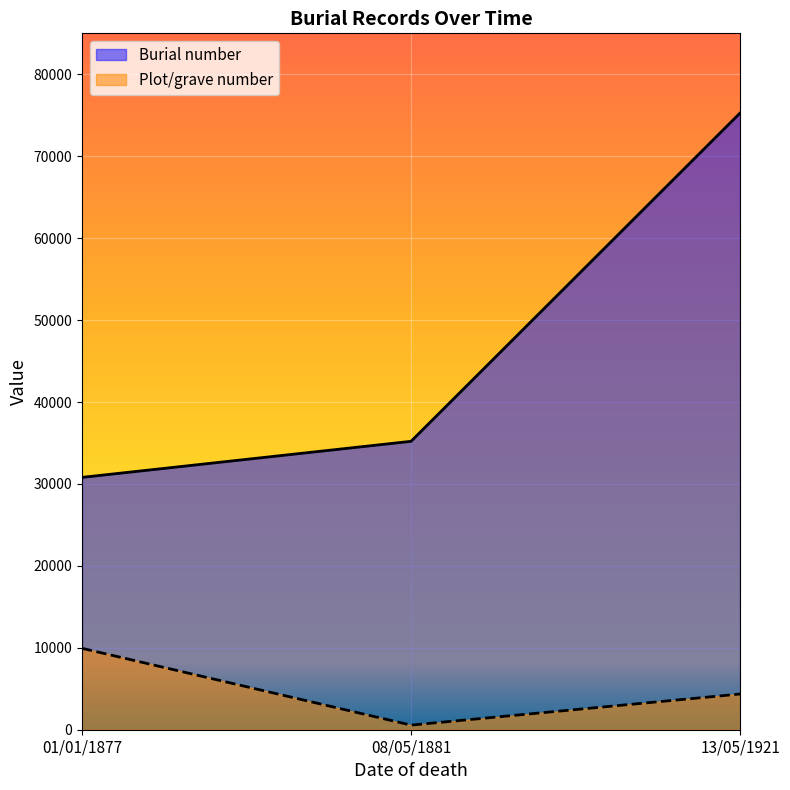

What is the average value of the Burial number series?

47092